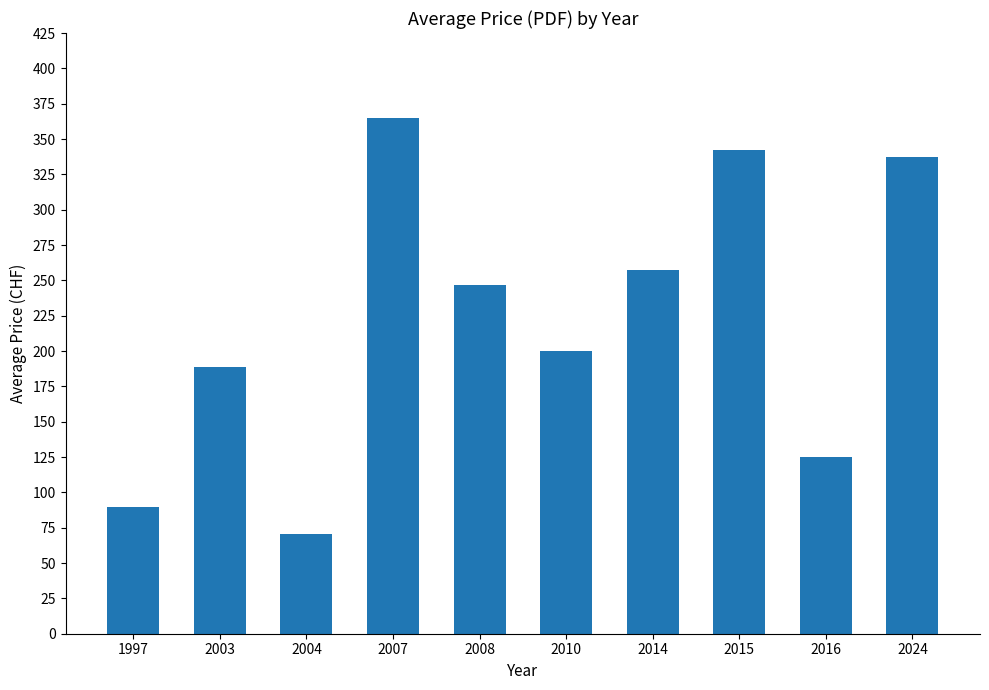

At which label is the value closest to 217?

2010